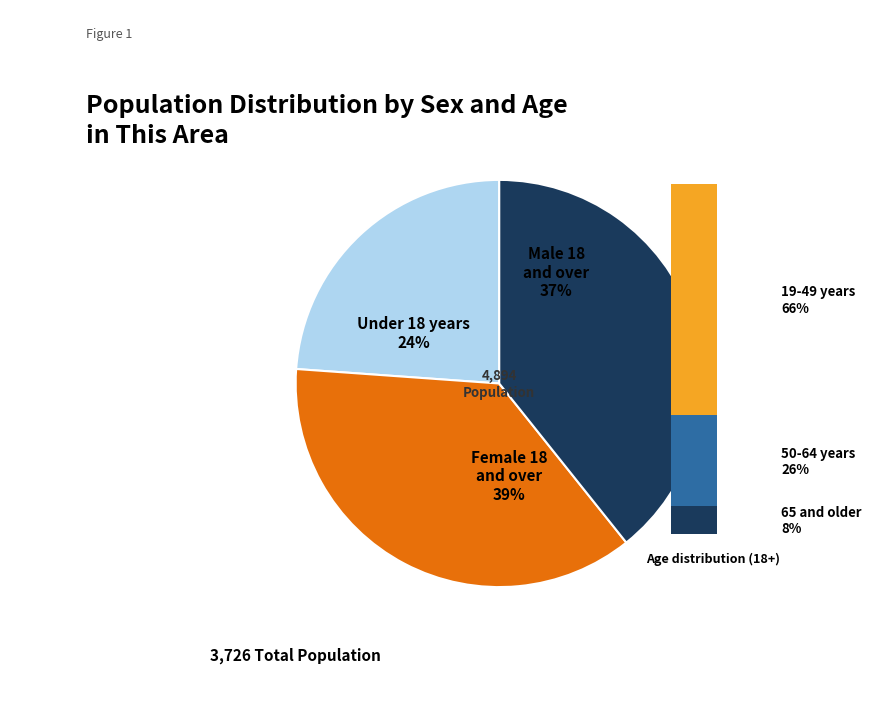

To the nearest percent, what portion does Male 18 and over represent?

37%